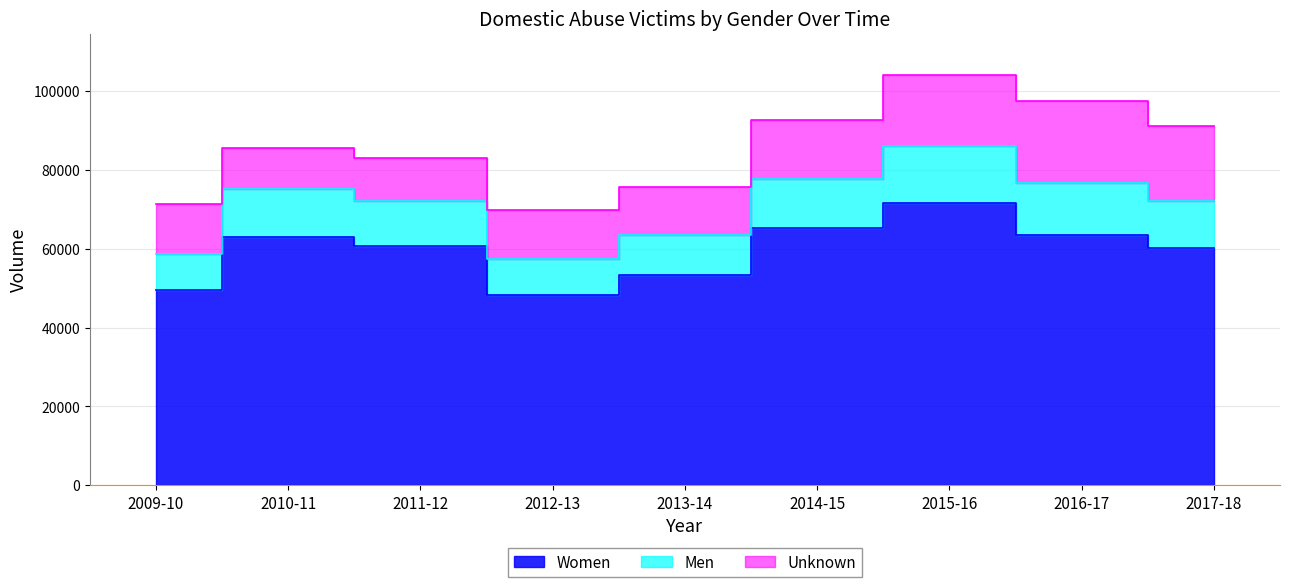

True or false: Men and Women intersect in this chart.

False